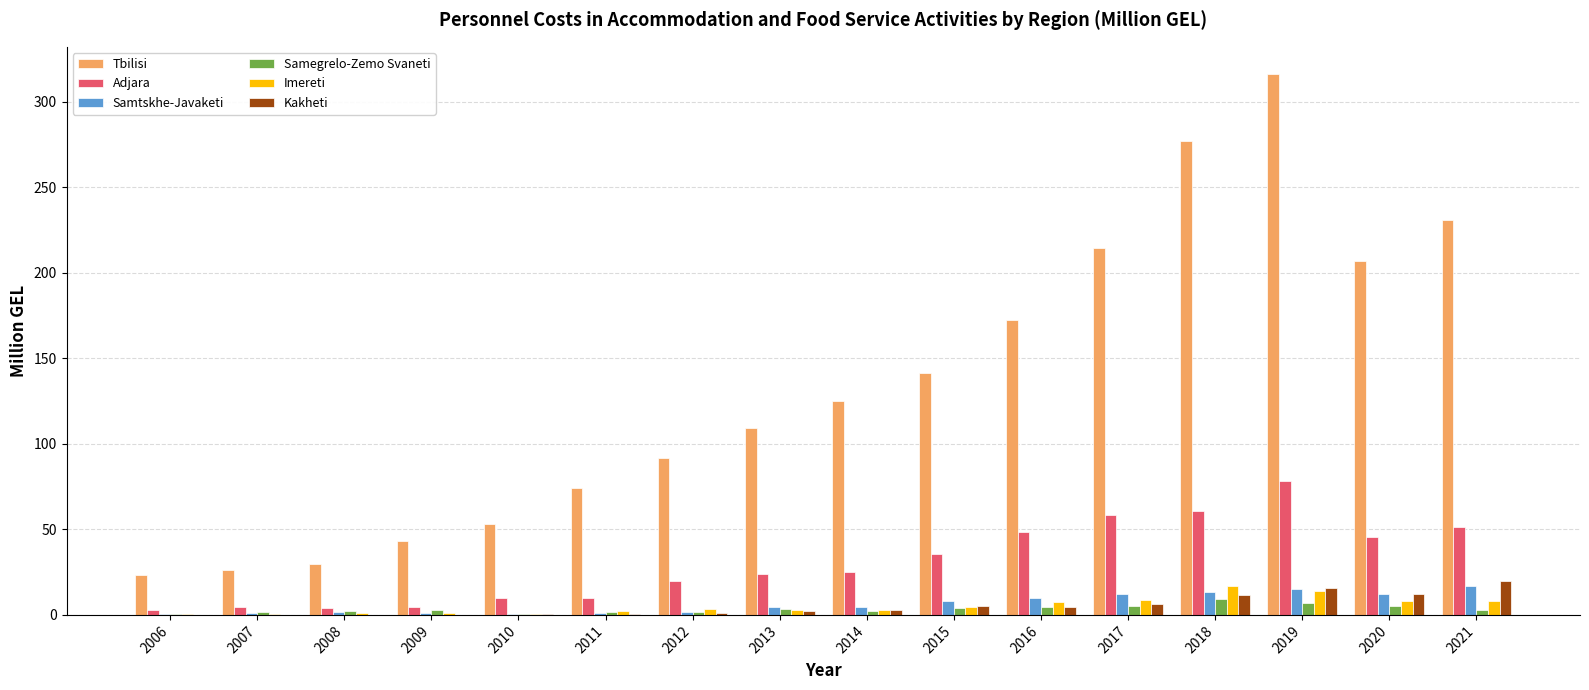

The value of Adjara at 2021 is 73.1. True or false?

False